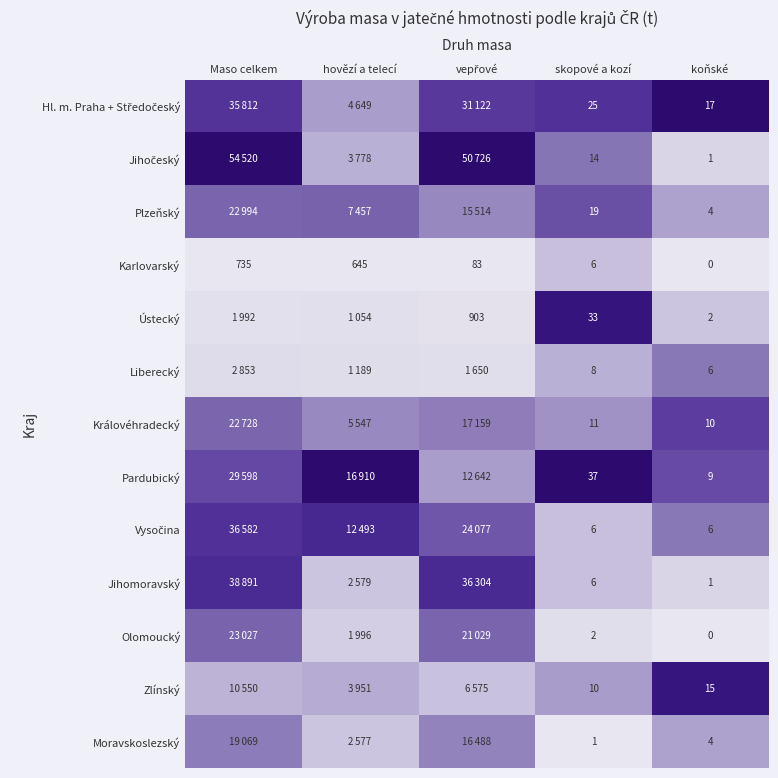

Is the value of Karlovarský at koňské greater than the value of Královéhradecký at koňské?

No